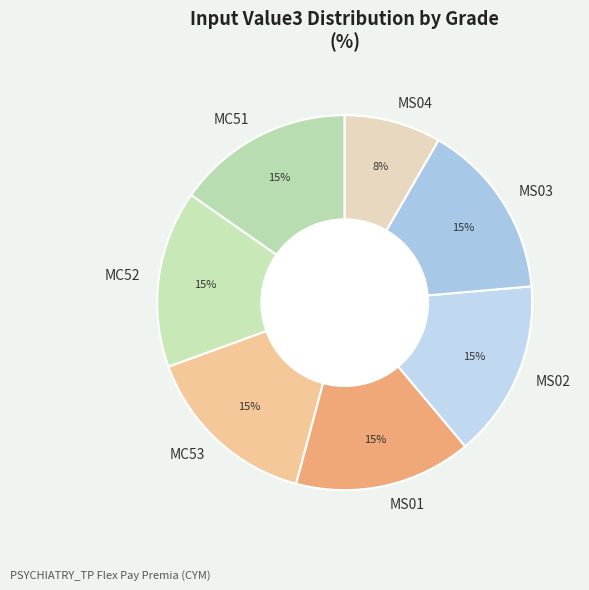

What percentage is the MC53 slice, to the nearest percent?

15%